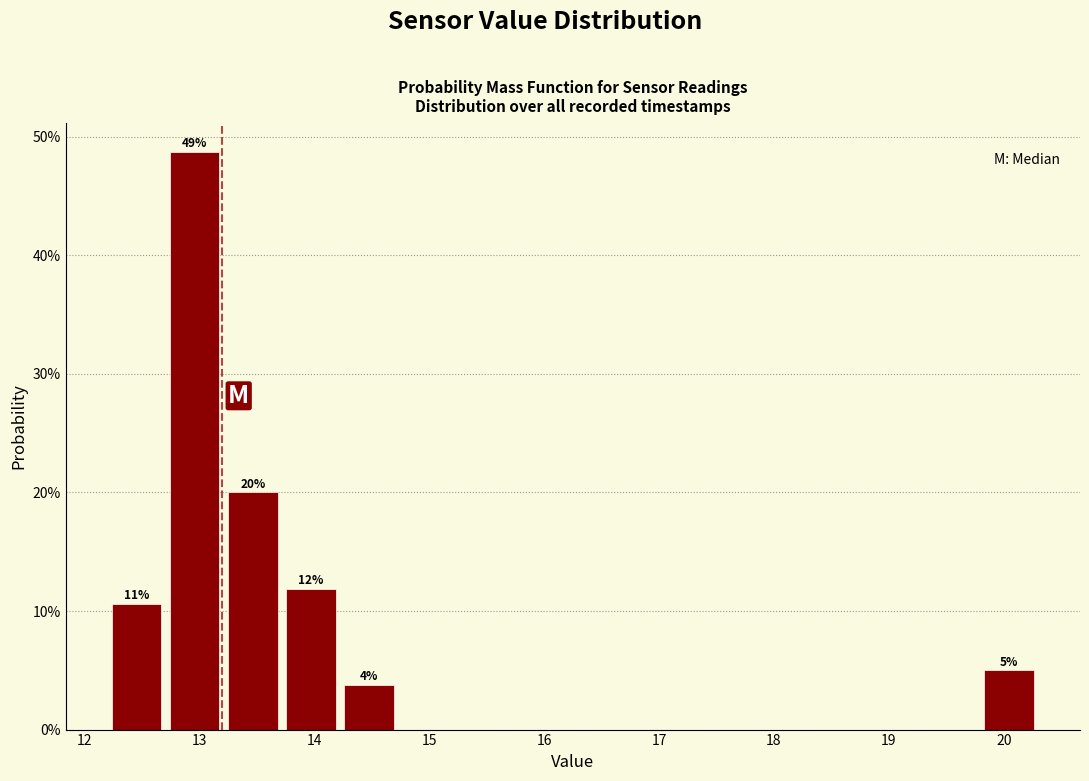

Over which range of the x-axis is the bar tallest?

12.7 to 13.2